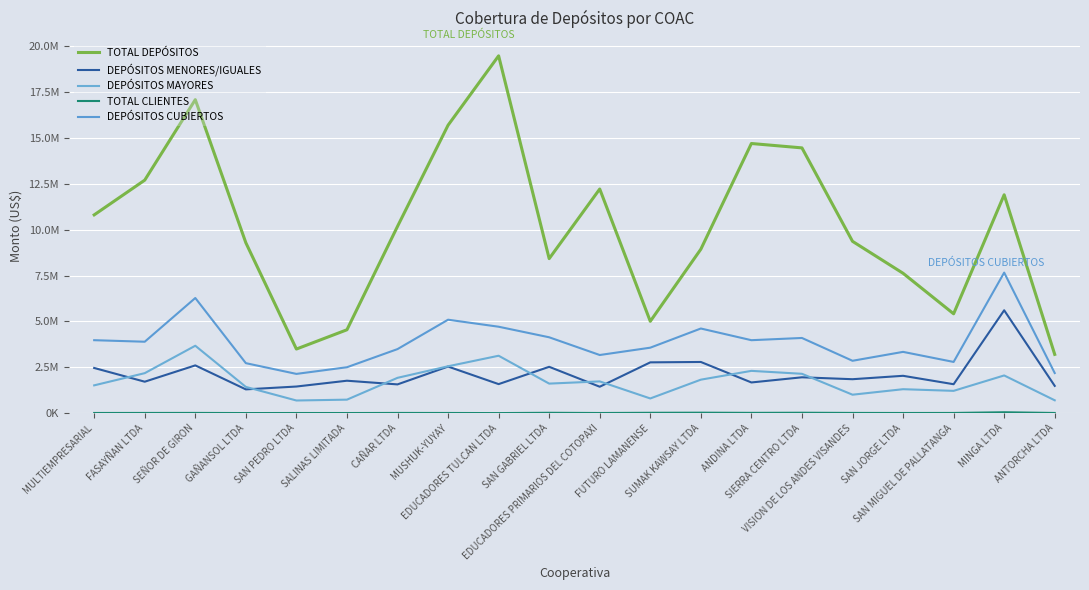

True or false: DEPÓSITOS CUBIERTOS has more than 0 points higher than both neighbors.

True